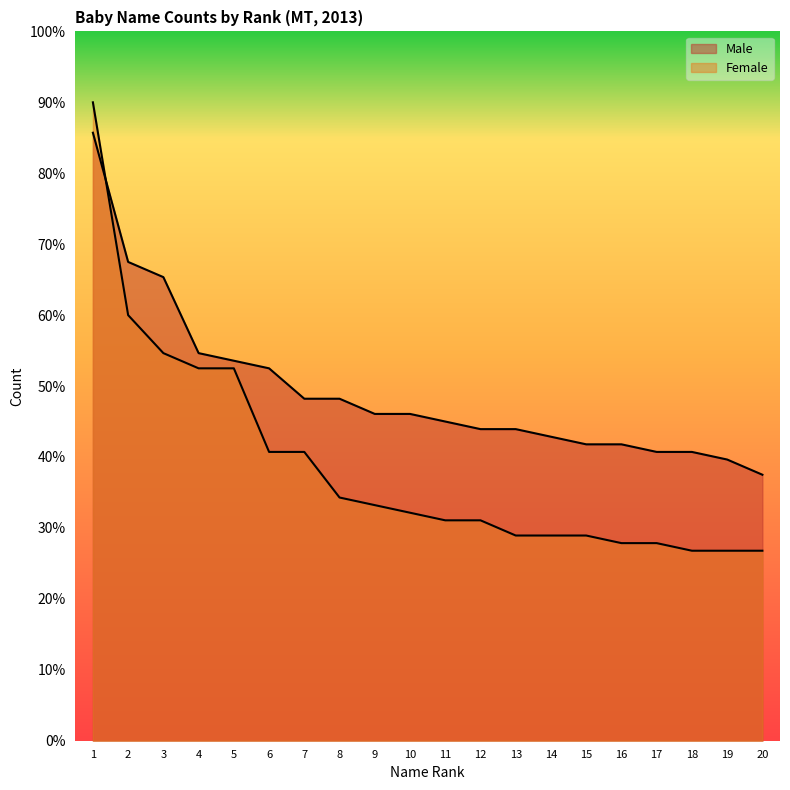

Does the chart display data point markers on the line(s)?

No